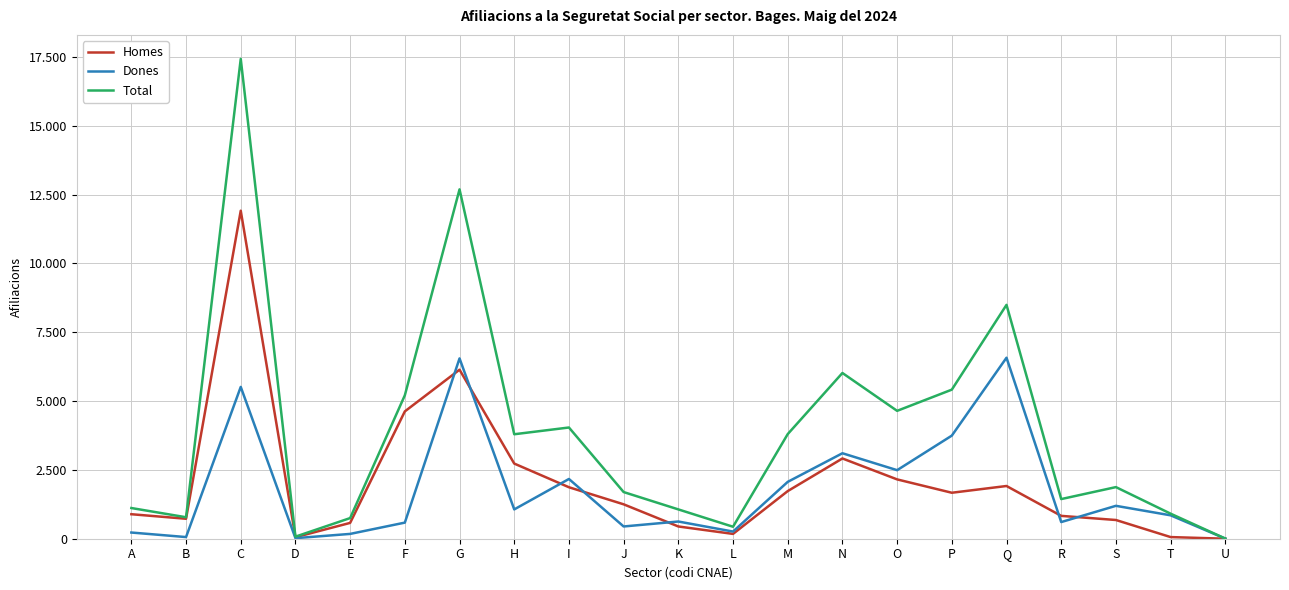

Where is the first local maximum for Dones?

C